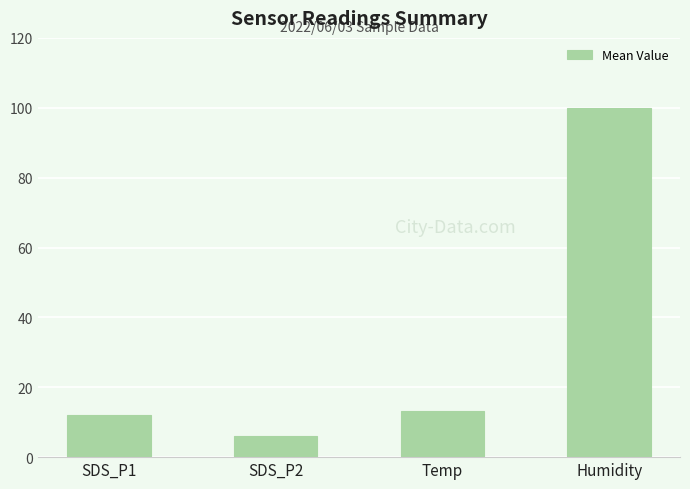

What is the label of the 4th bar from the left?

Humidity